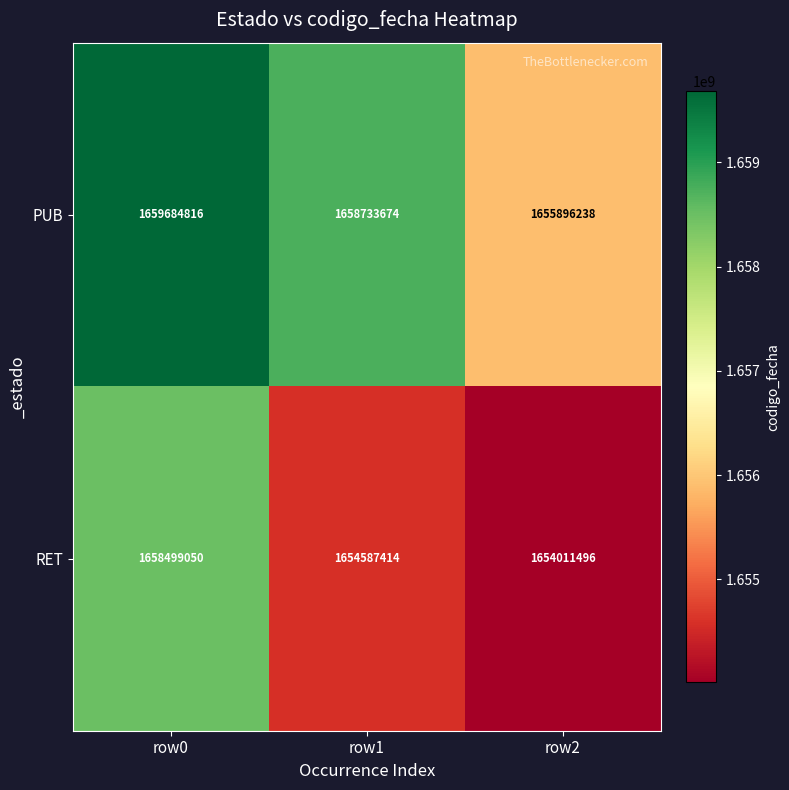

Is it true that PUB equals 2224619020 at row2?

False